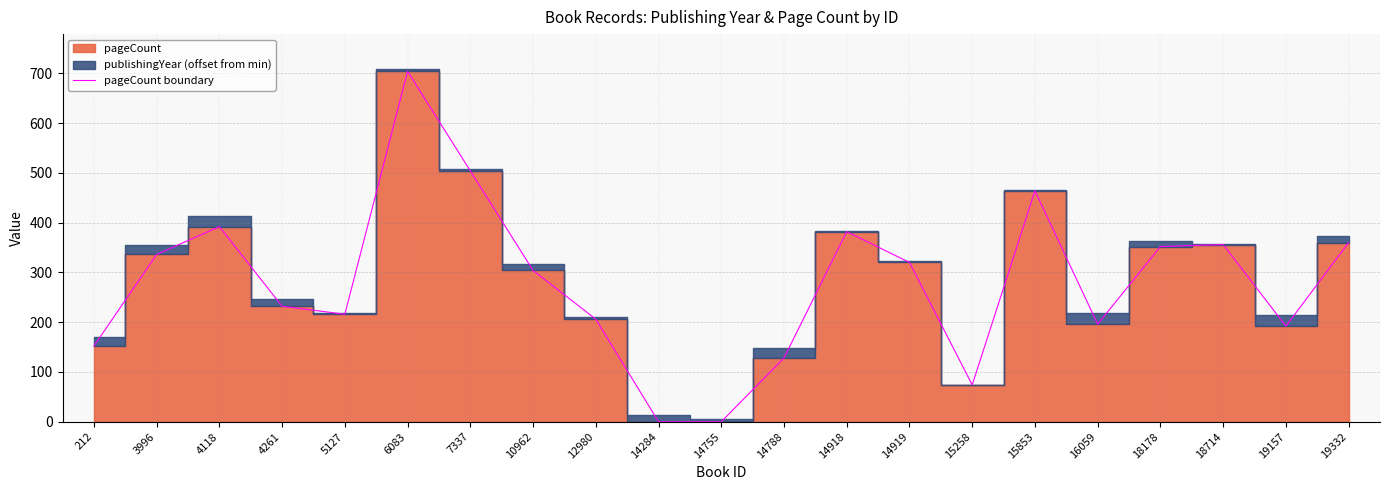

Does the chart have visible grid lines?

Yes